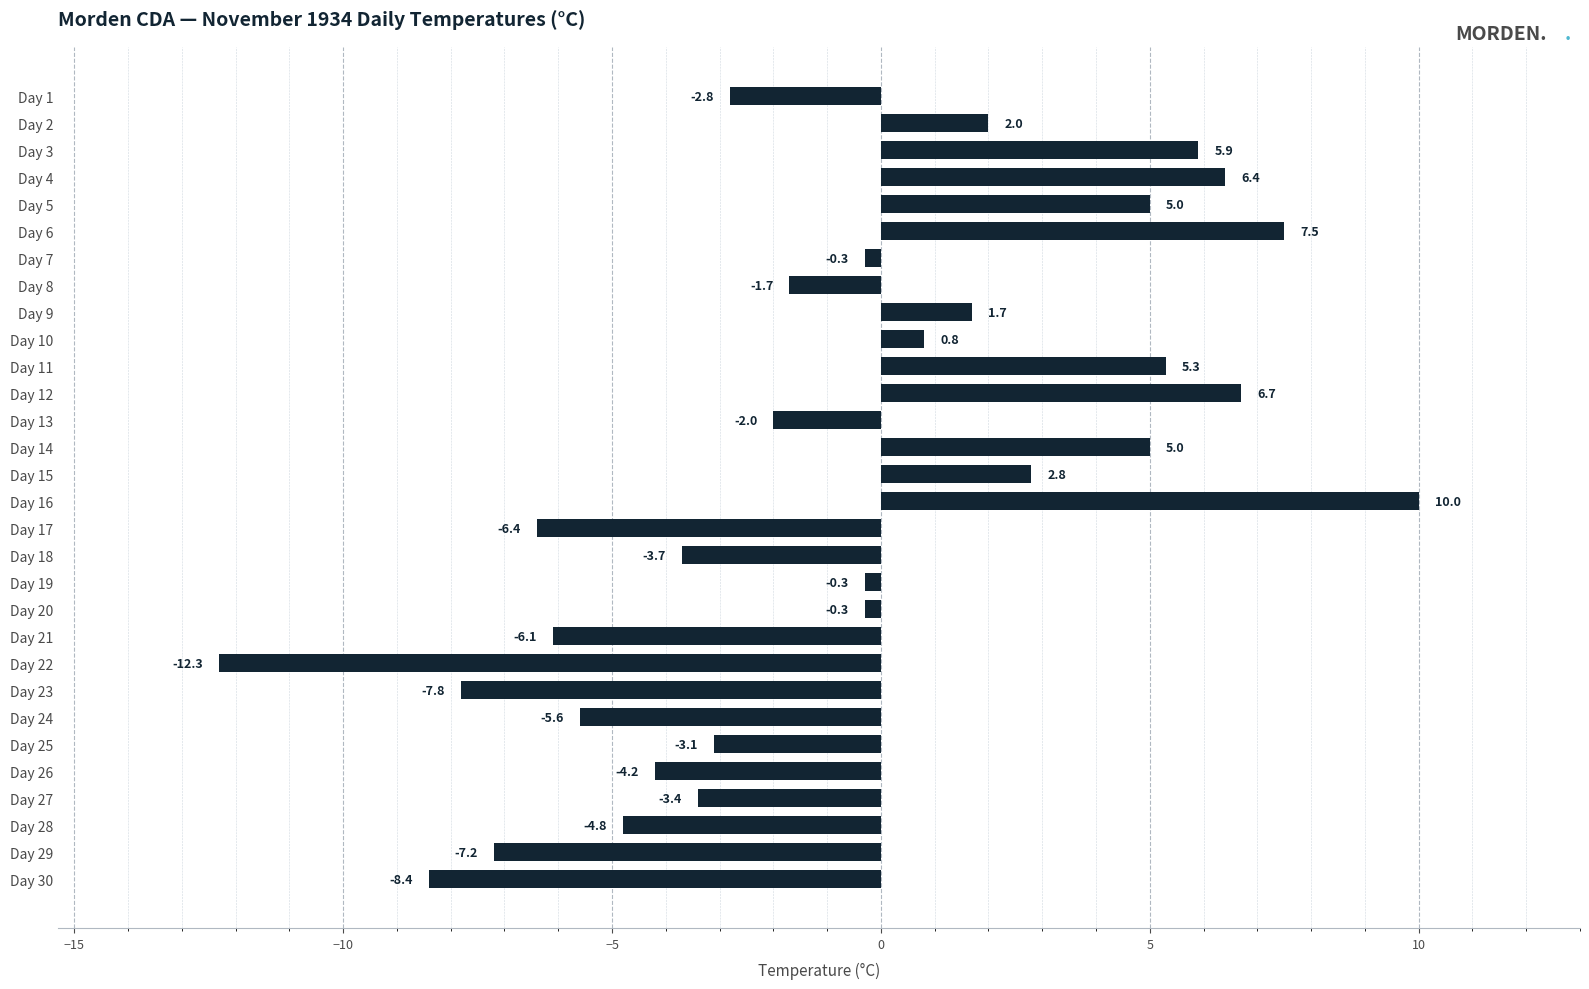

Which category has the highest value across all series?

Day 16